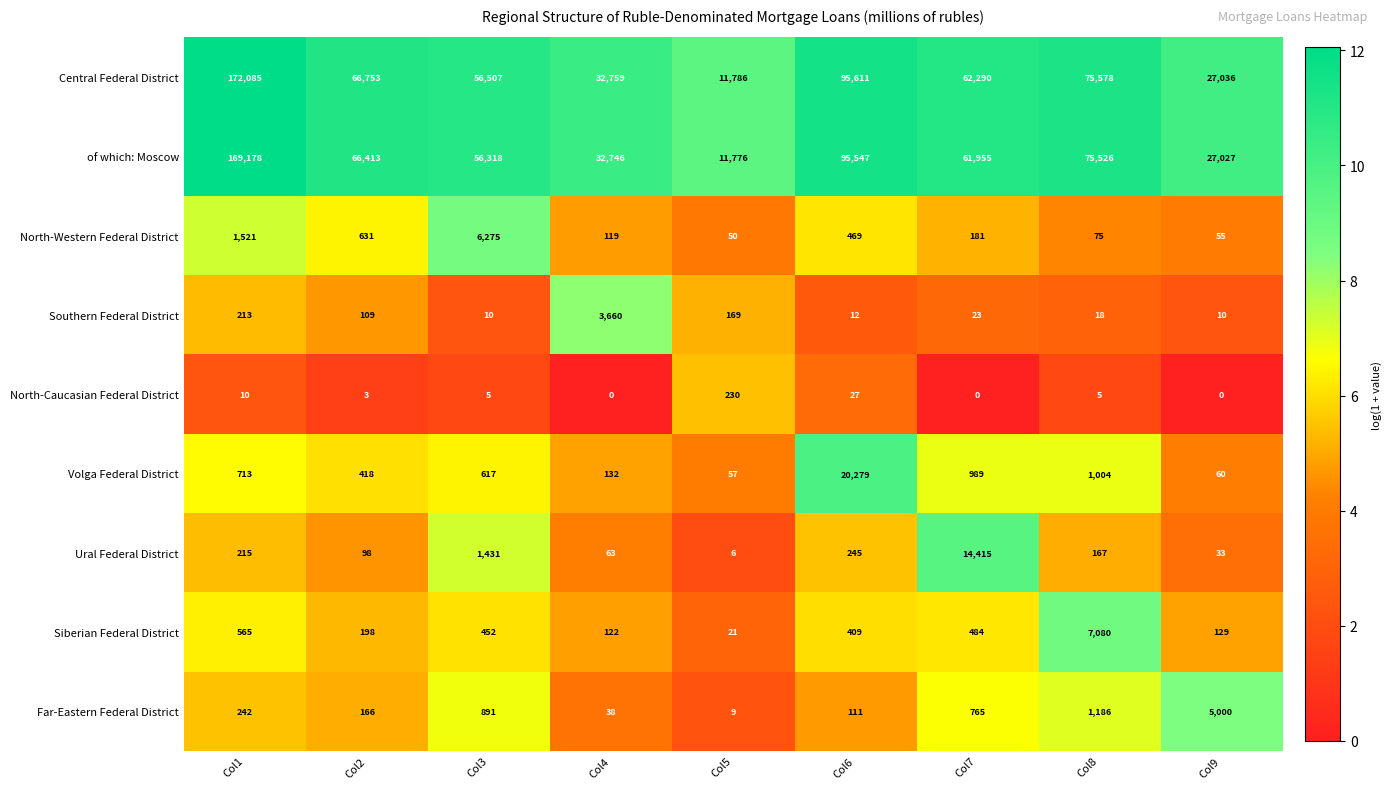

The value of North-Caucasian Federal District at Col5 is 230. True or false?

True